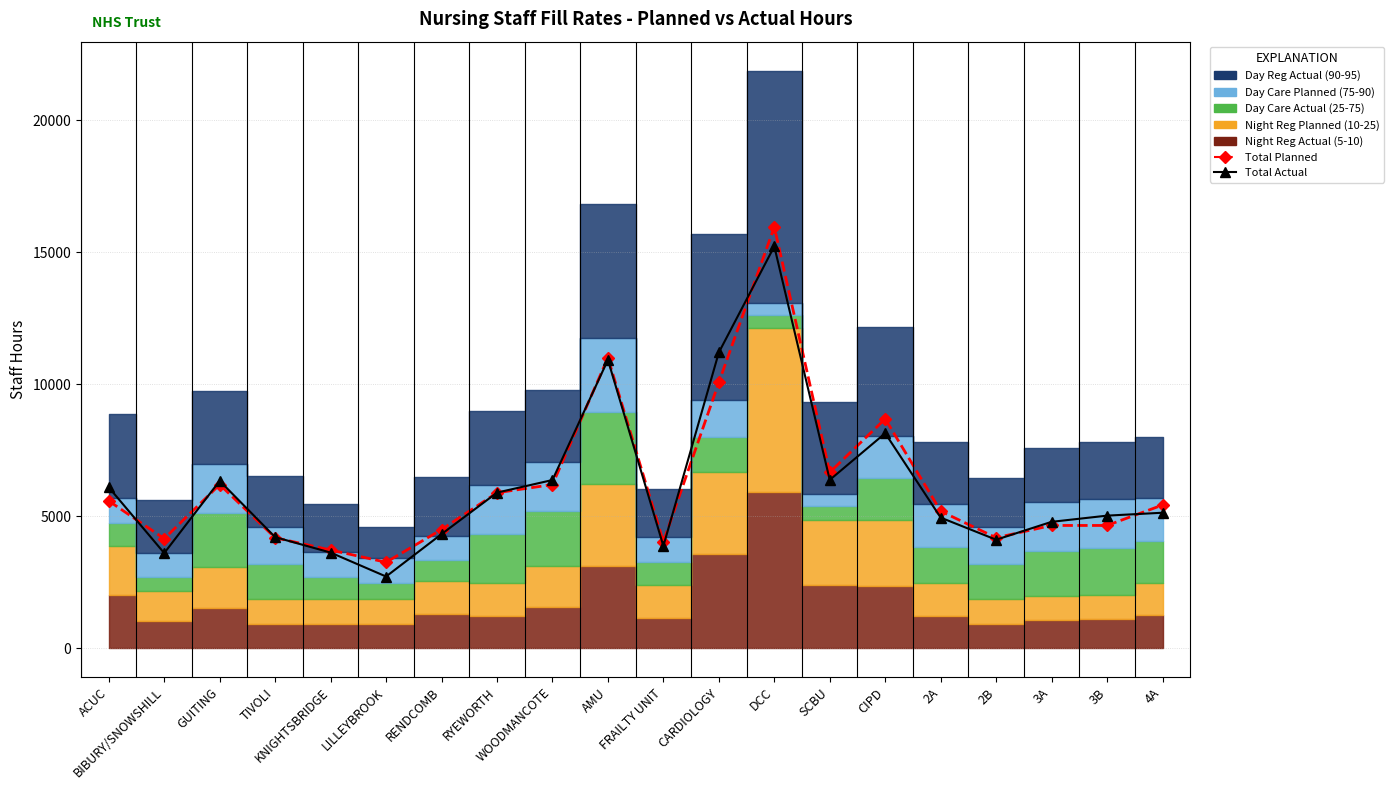

What is the smallest value displayed?

2715.0